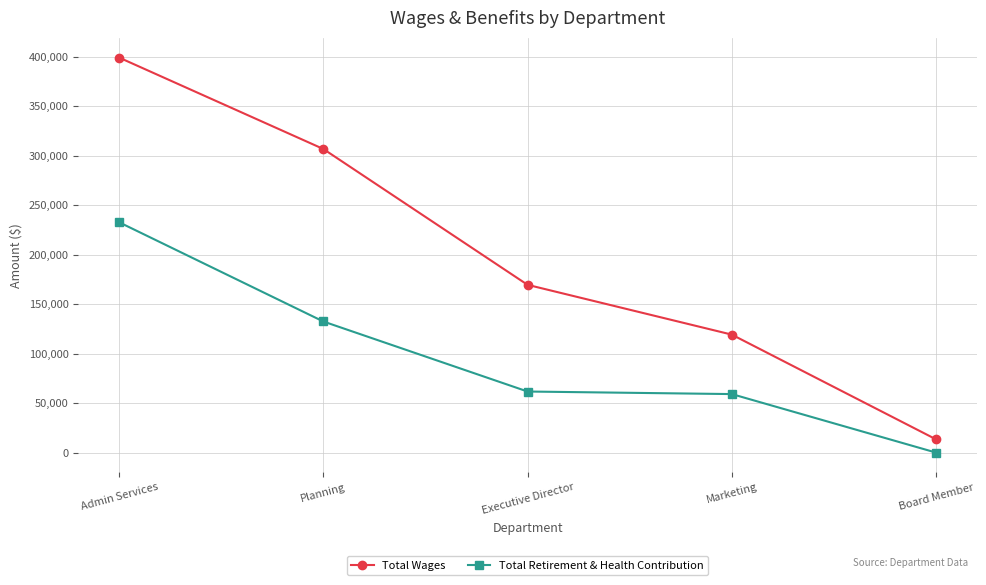

What is the approximate value of Total Wages at Board Member?

13400